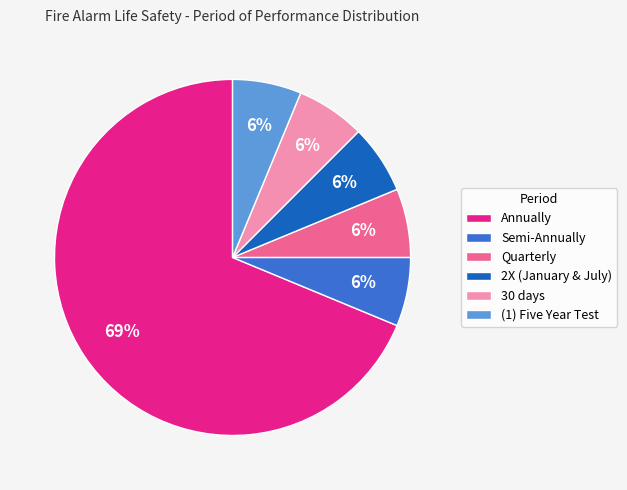

To the nearest percent, what is the average slice percentage?

17%